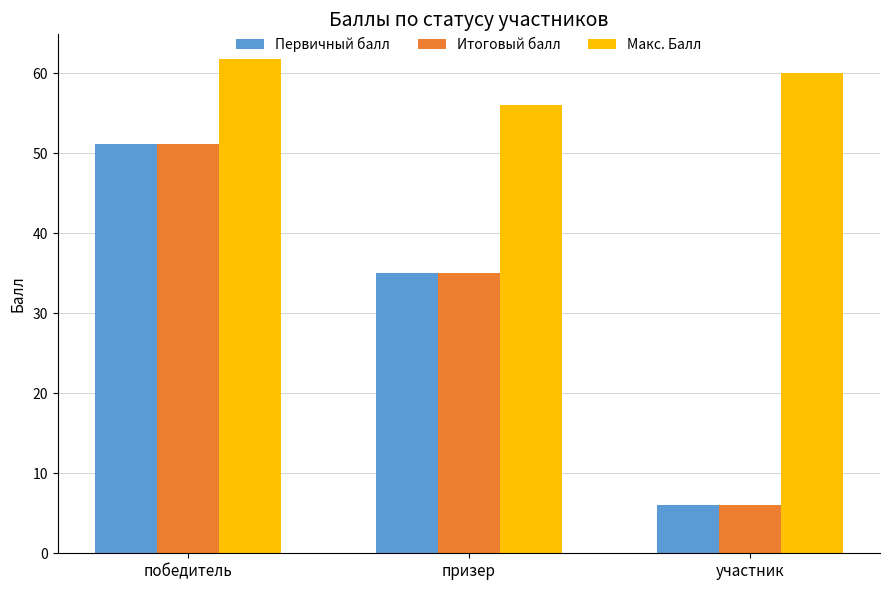

What is the label of the 1st bar from the right?

участник